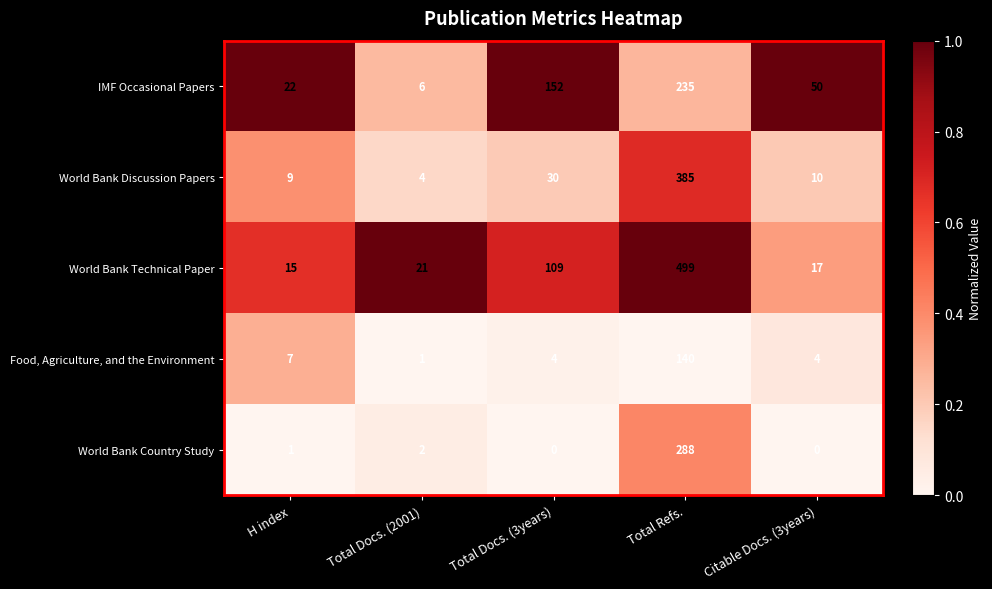

Which category has the highest value across all series?

Total Refs.